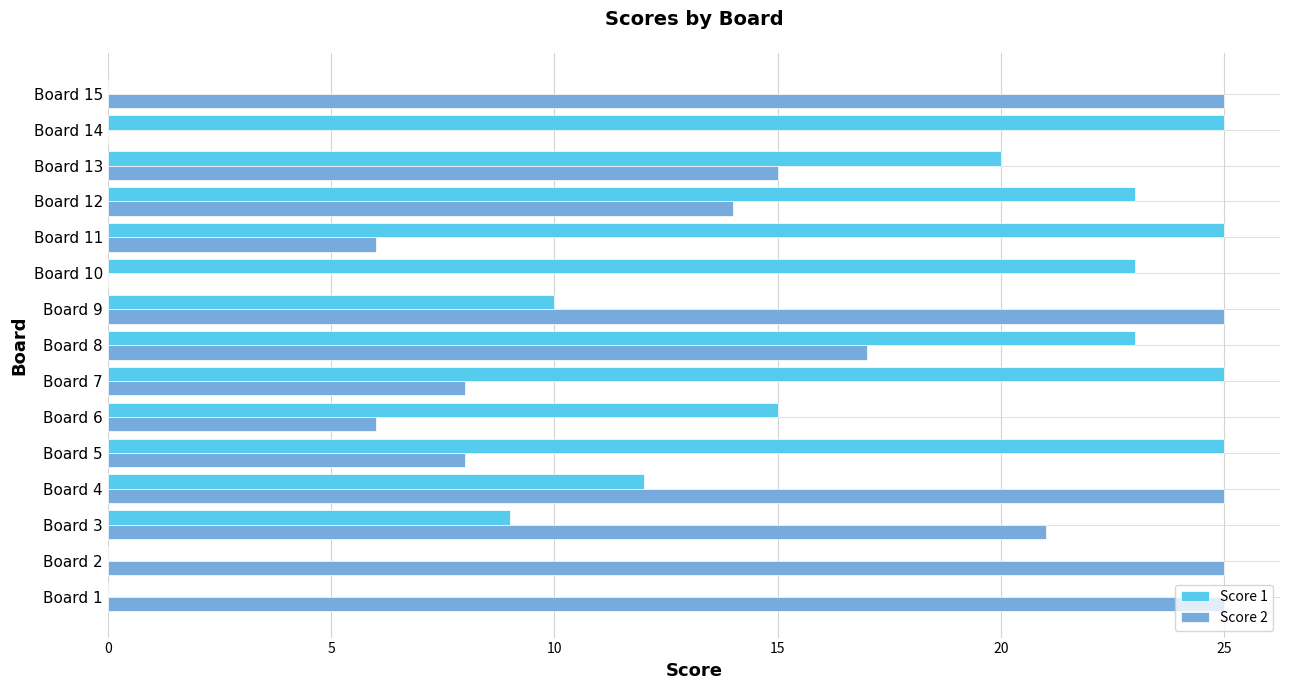

Is the value of Score 2 at Board 6 greater than the value of Score 1 at Board 11?

No